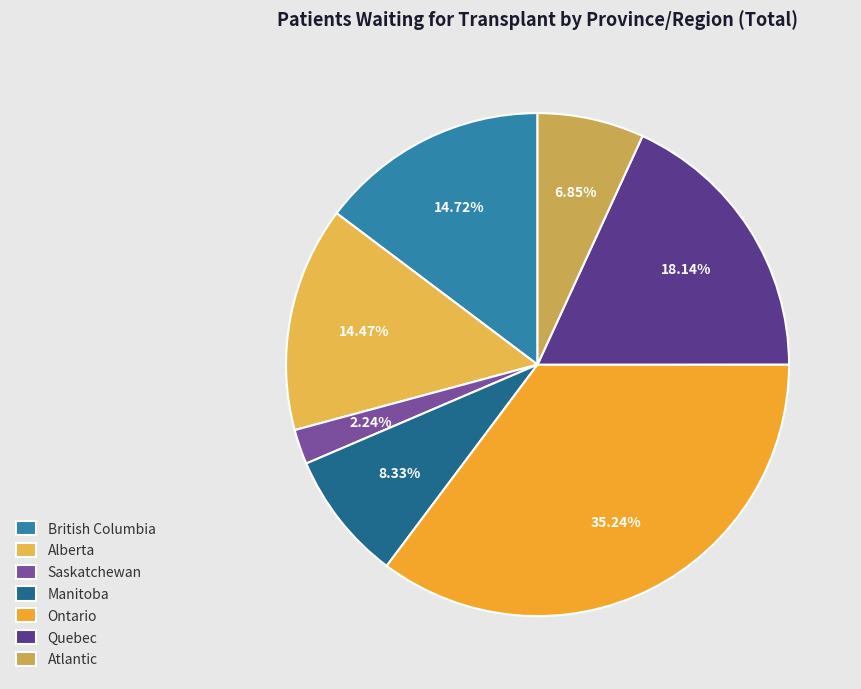

Between Ontario and Alberta, which is larger?

Ontario